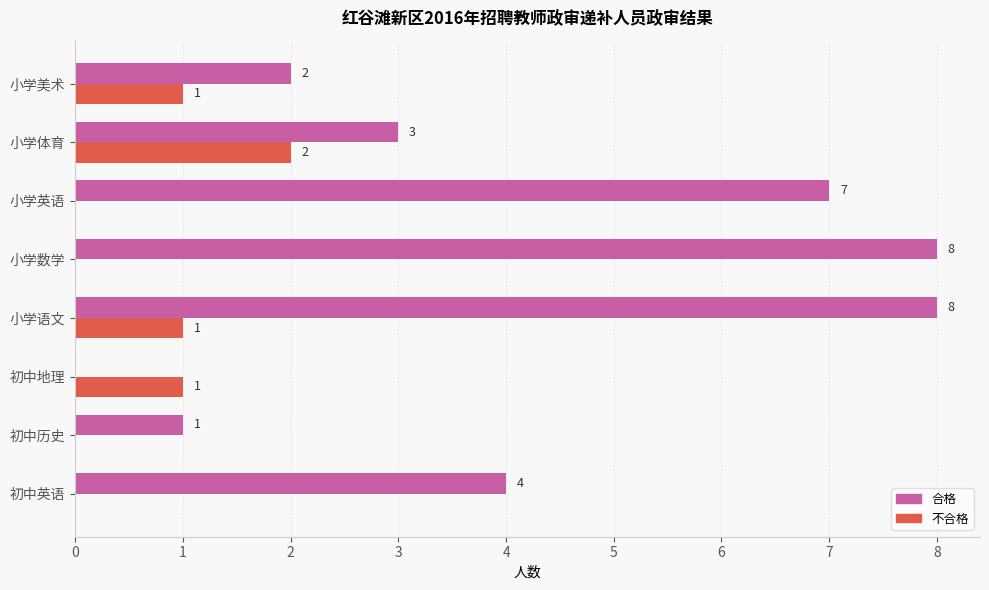

What is the total value across all series at 小学英语?

7